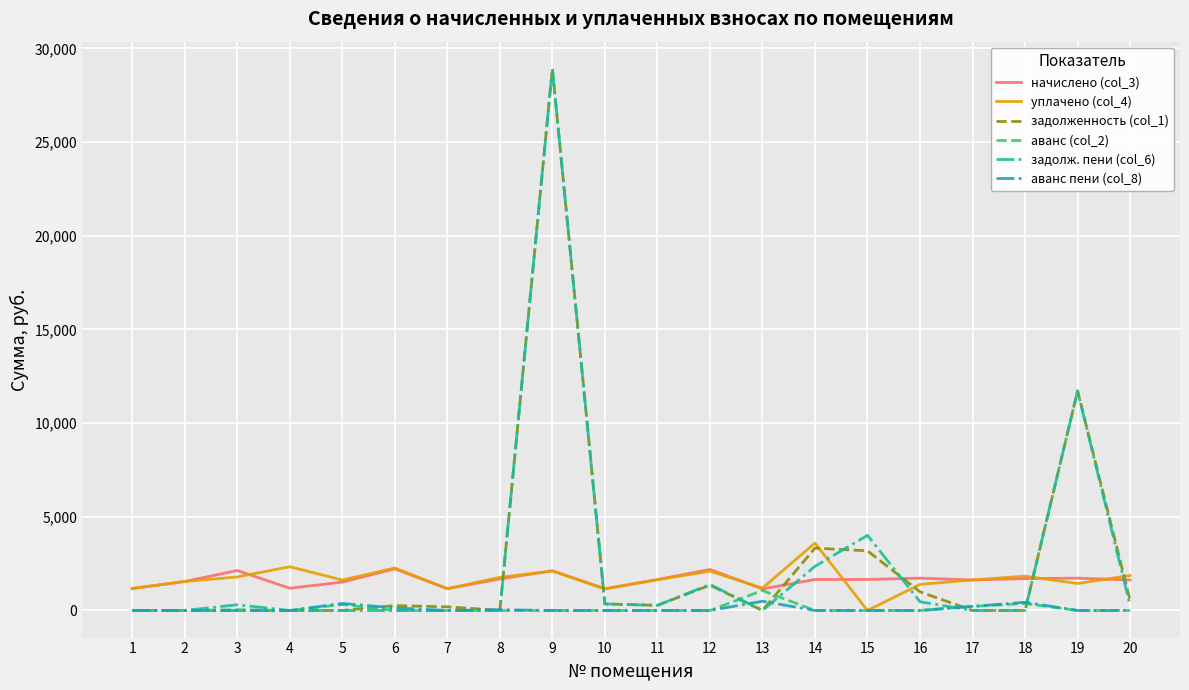

True or false: уплачено (col_4) and аванс пени (col_8) cross at least once.

False